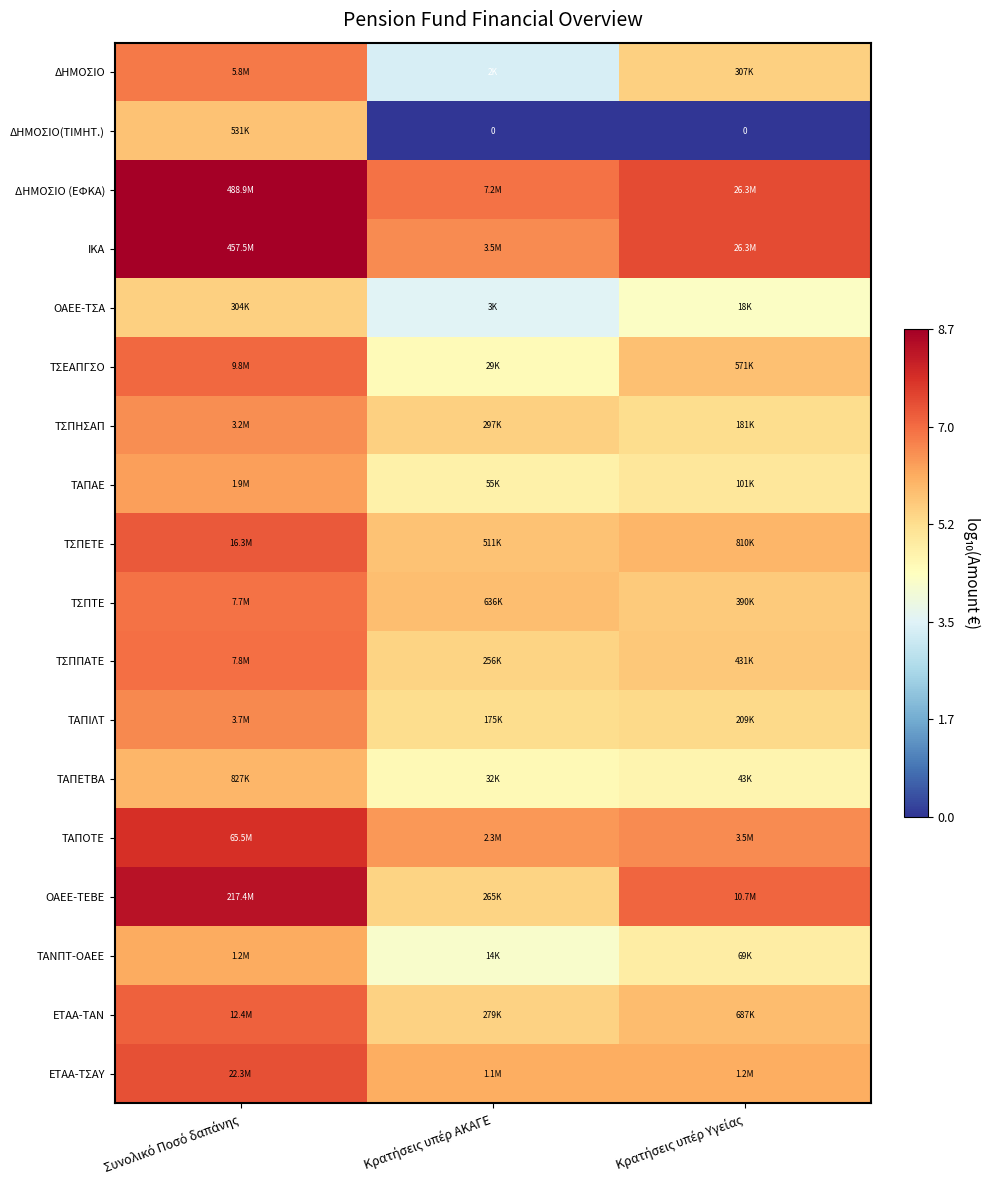

Which category has the lowest value in the ΔΗΜΟΣΙΟ series?

Κρατήσεις υπέρ ΑΚΑΓΕ